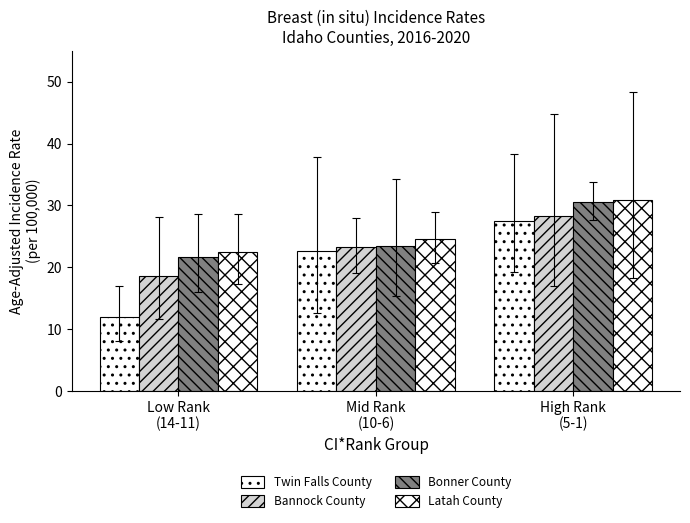

At which label does Twin Falls County reach its peak?

High Rank
(5-1)